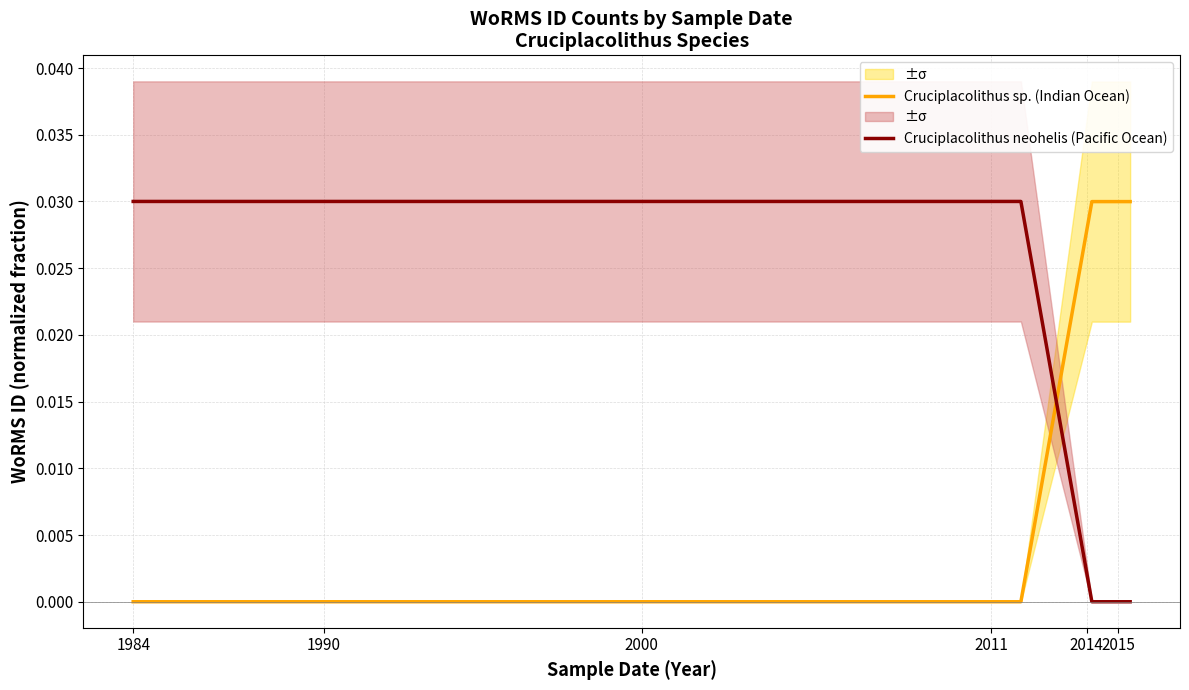

The Cruciplacolithus neohelis (Pacific Ocean) series shows -0.0 at 2011. True or false?

False